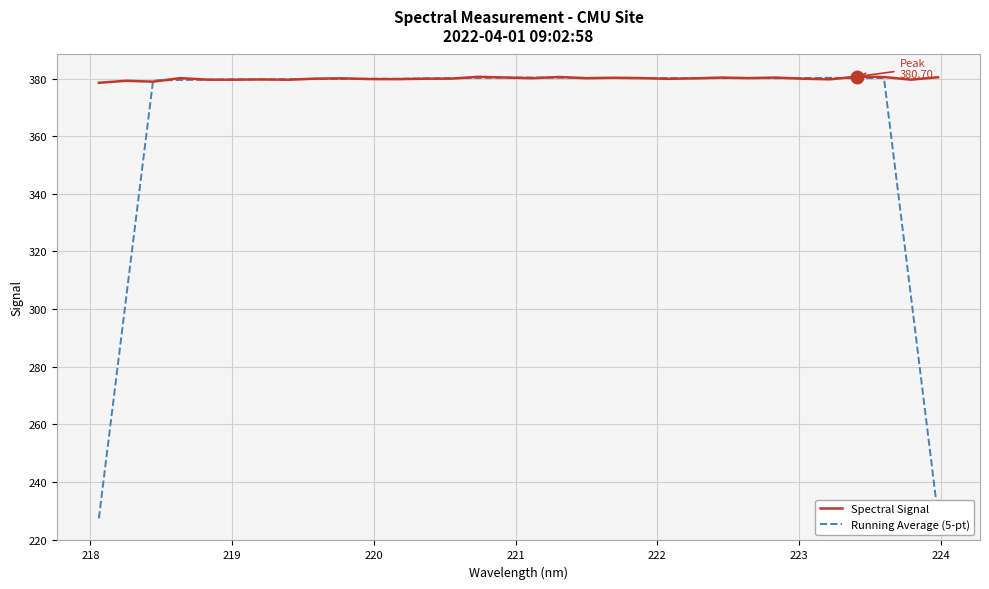

Which series has the largest range (max minus min)?

Running Average (5-pt)